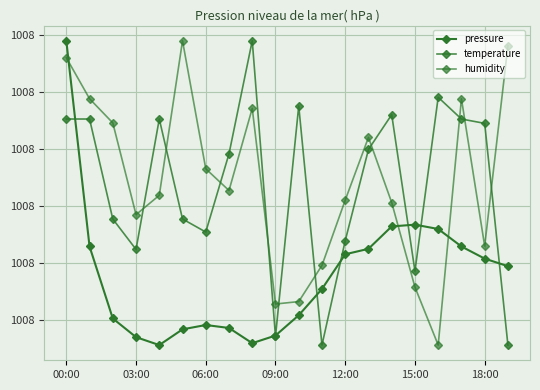

Does the chart have visible grid lines?

Yes